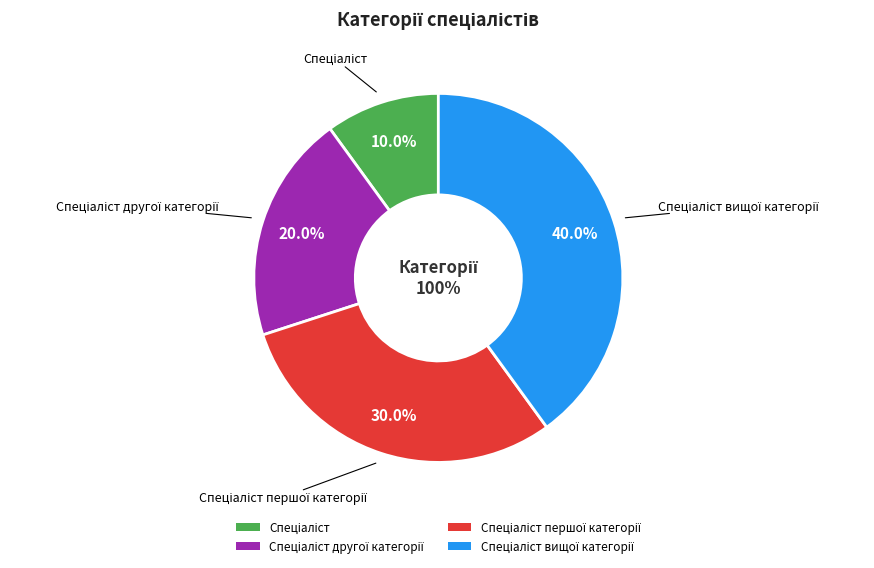

To the nearest percent, what is the combined percentage of Спеціаліст першої категорії and Спеціаліст вищої категорії?

70%